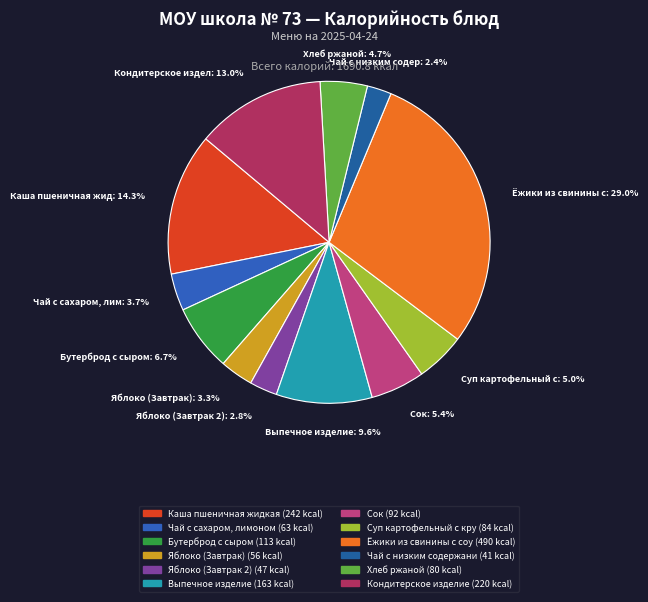

Does any single category account for the majority?

No